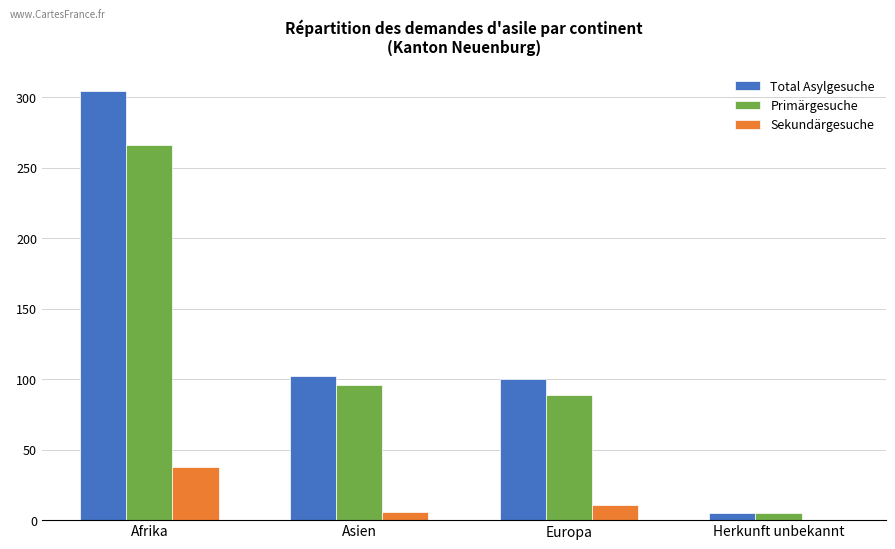

Which series changed the most between Europa and Herkunft unbekannt?

Total Asylgesuche